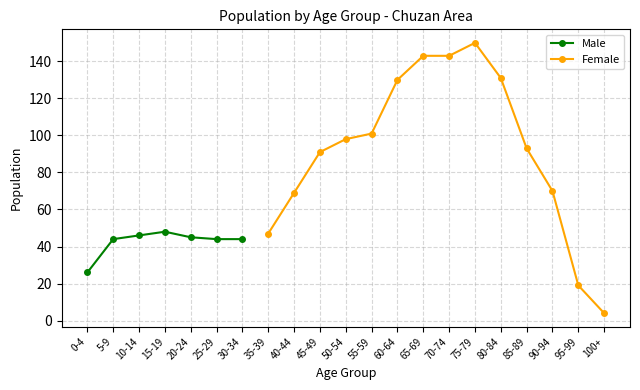

Does the chart display data point markers on the line(s)?

Yes